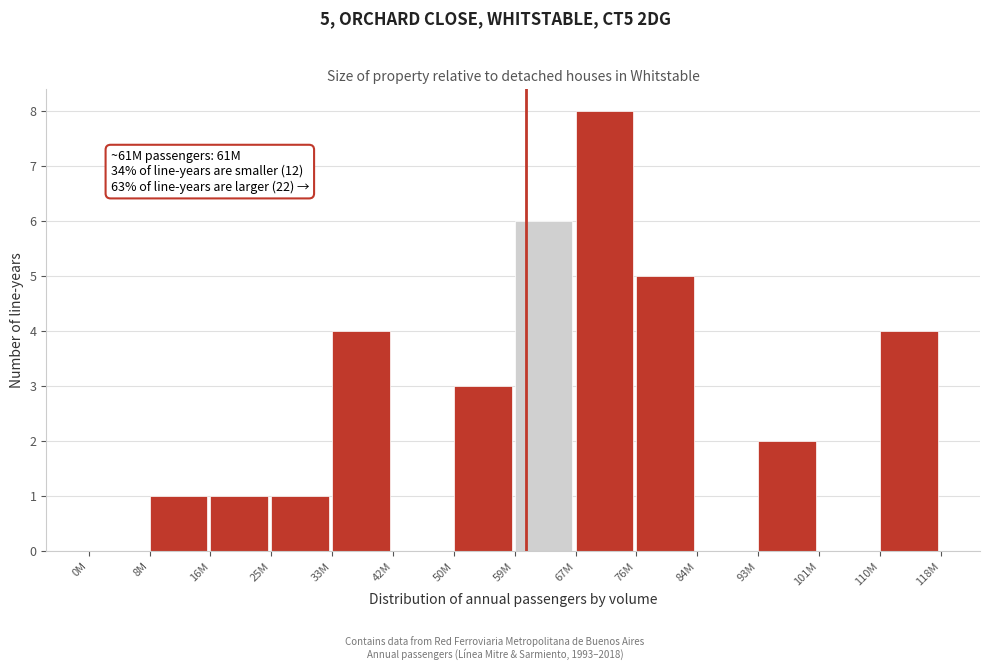

Reading right to left, extract all data points from this chart.

110M=4	101M=0	93M=2	84M=0	76M=5	67M=8	59M=6	50M=3	42M=0	33M=4	25M=1	16M=1	8M=1	0M=0